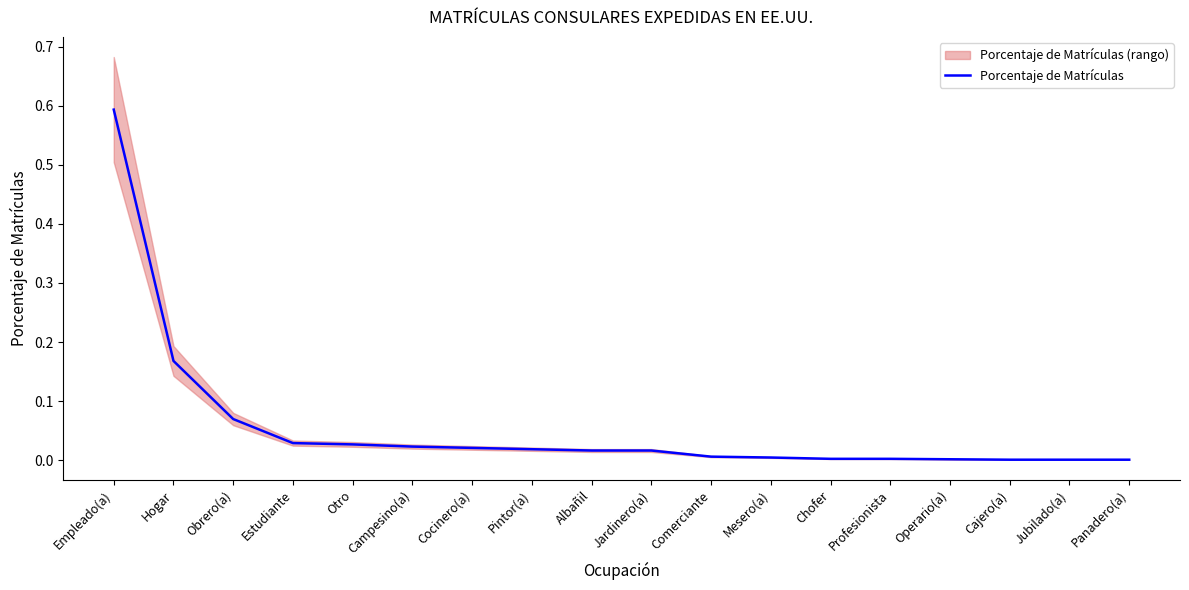

What is the maximum value shown in the chart?

0.6